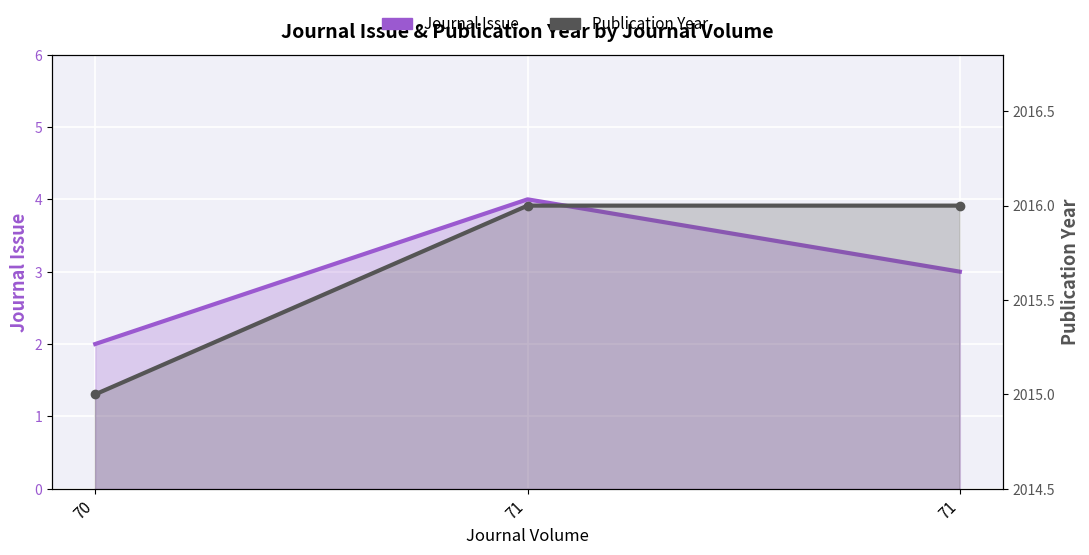

Where is Journal Issue nearest to the value 3?

71